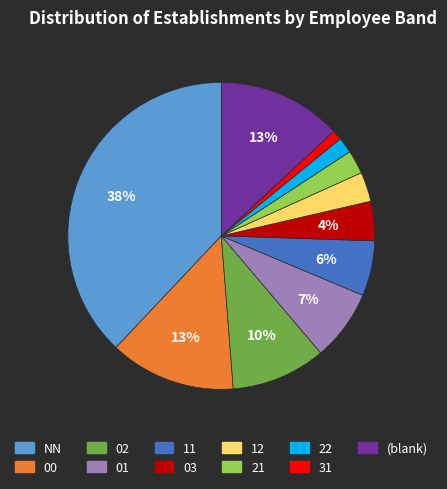

Is there a majority slice in this chart?

No